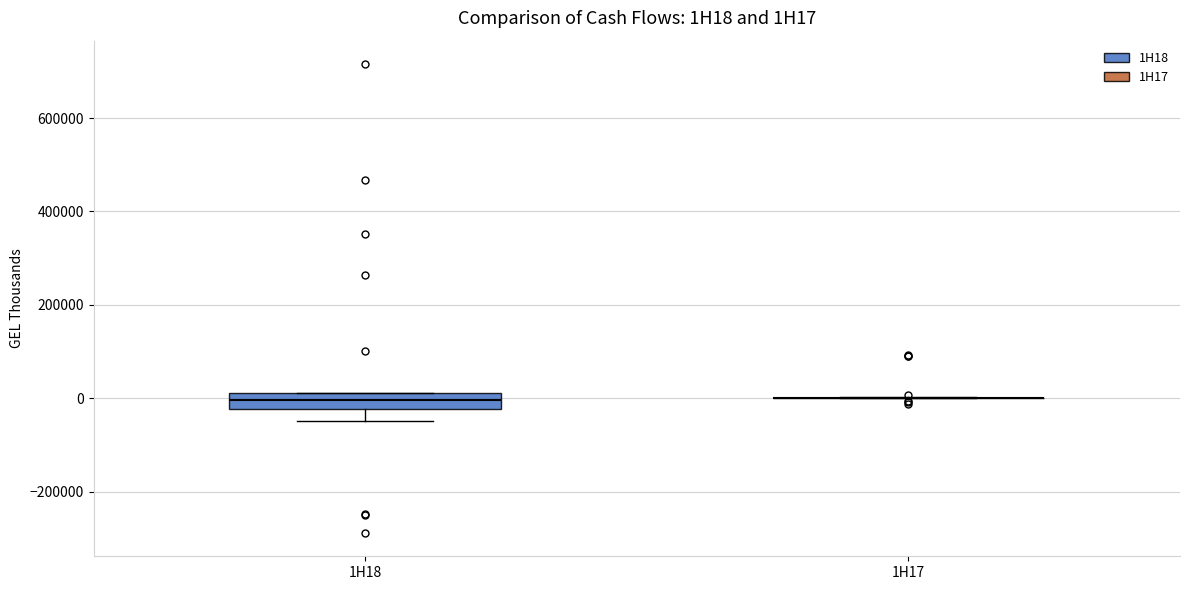

Reading left to right, transcribe this box plot: for each box, give where its median line is, the range the box spans, and where its two whiskers end, as read against the y-axis. The values are not printed on the chart, so give them approximately, as read against the axis.

1H18: median 0, box -20000 to 20000, whiskers -40000 to 20000
1H17: box collapsed to a line at 0, whiskers 0 to 0